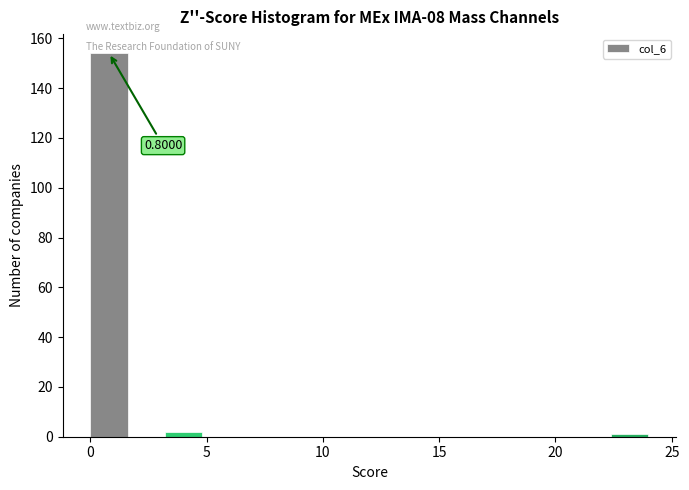

Read against the x-axis, roughly where is the centre of the tallest bar?

1.0